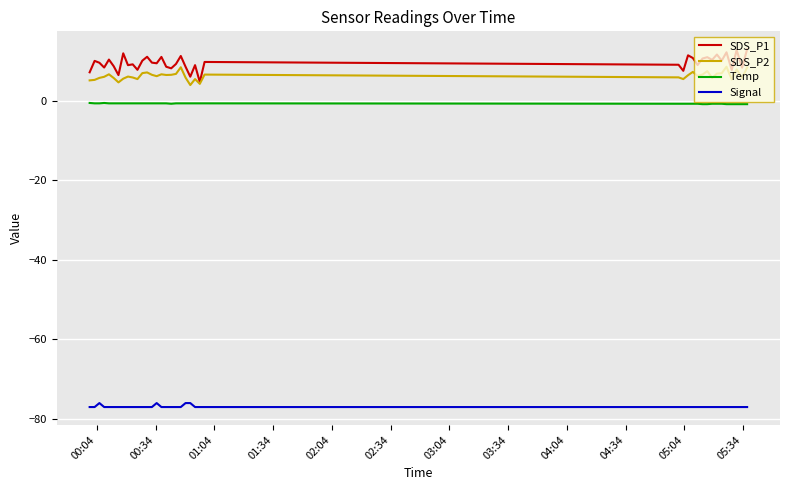

List the series in order of their peak value, highest first.

SDS_P1, SDS_P2, Temp, Signal